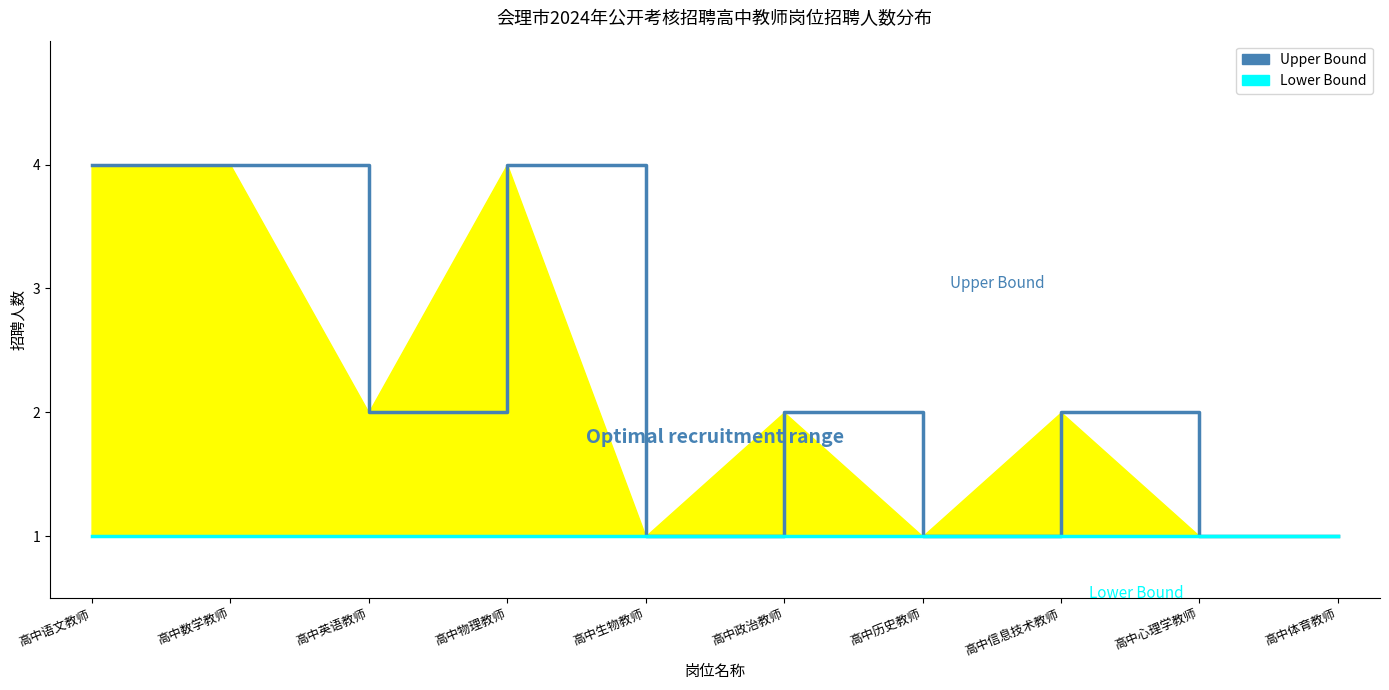

True or false: Lower Bound and Upper Bound cross at least once.

False